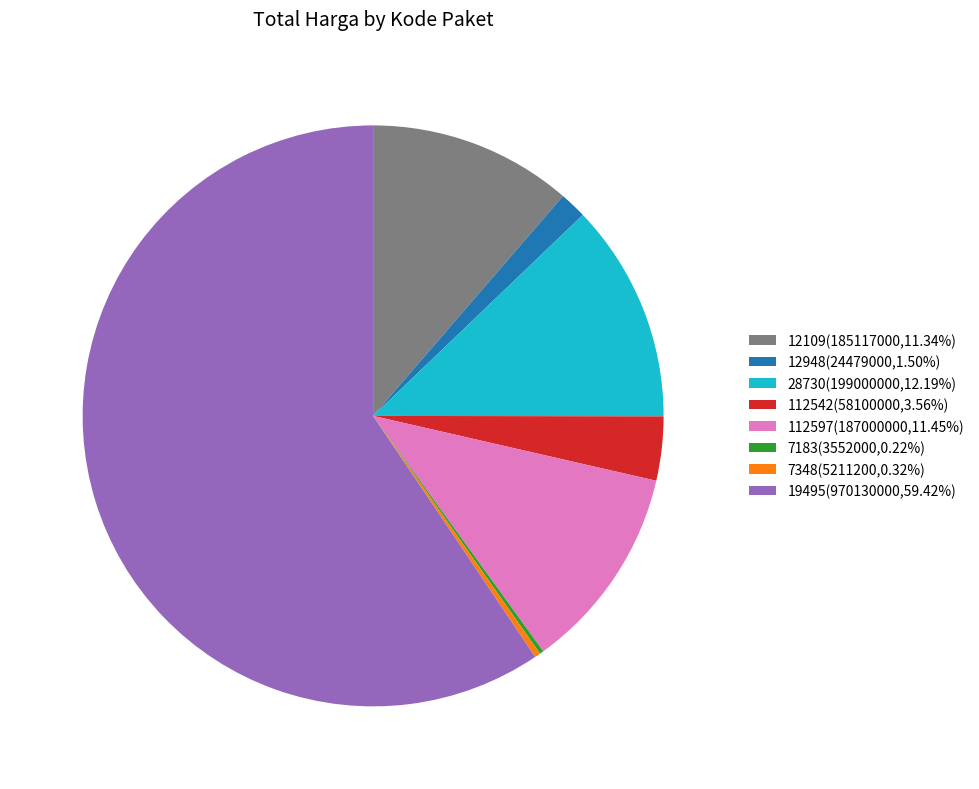

What is the ratio of the value at 112542(58100000,3.56%) to the value at 28730(199000000,12.19%)?

0.3